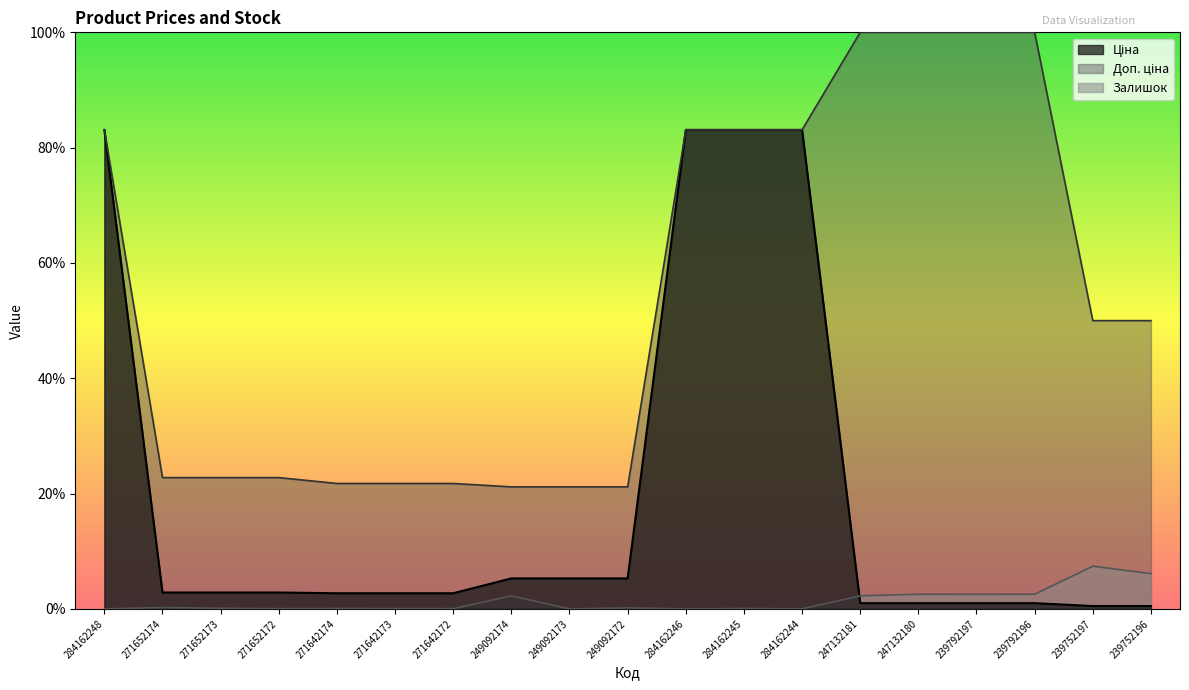

At which category does the chart reach its minimum across all series?

284162248